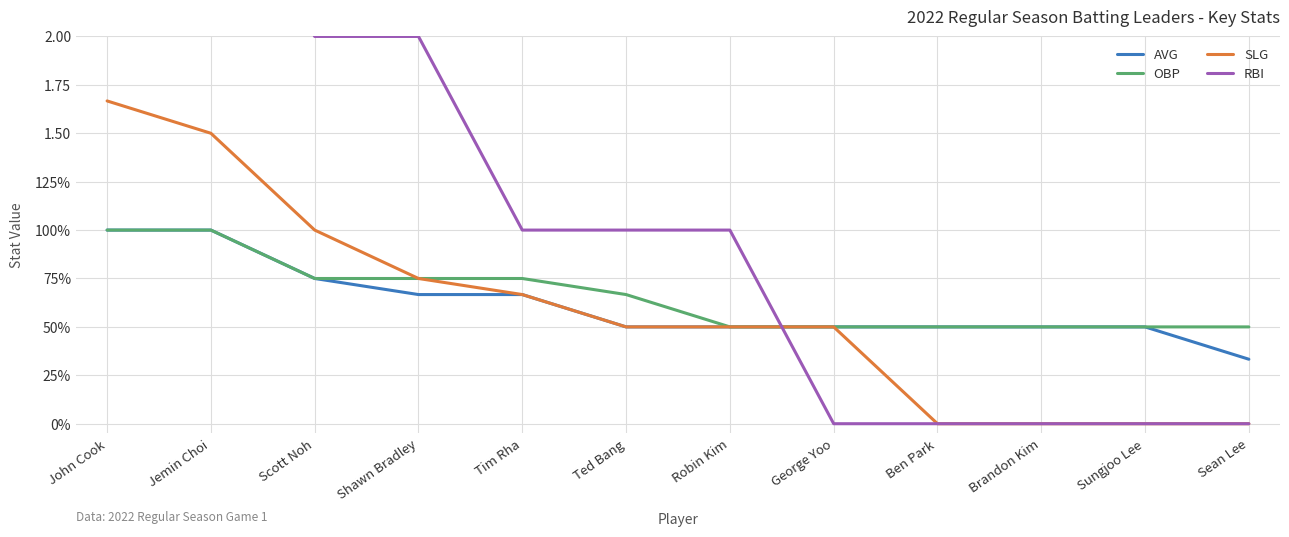

What is the difference between the highest and lowest values at Jemin Choi?

2.0